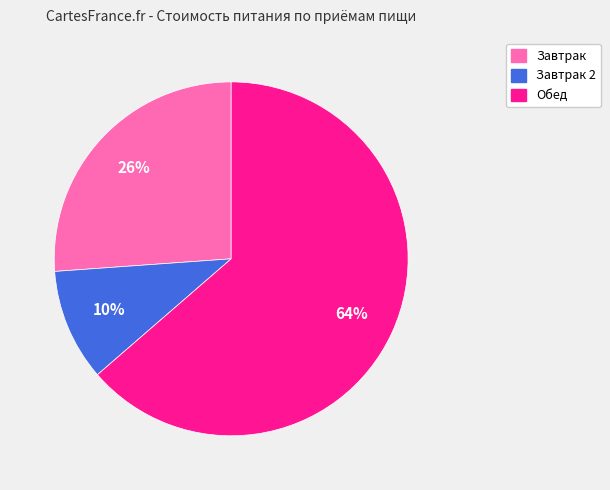

To the nearest percent, what is the average slice percentage?

33%